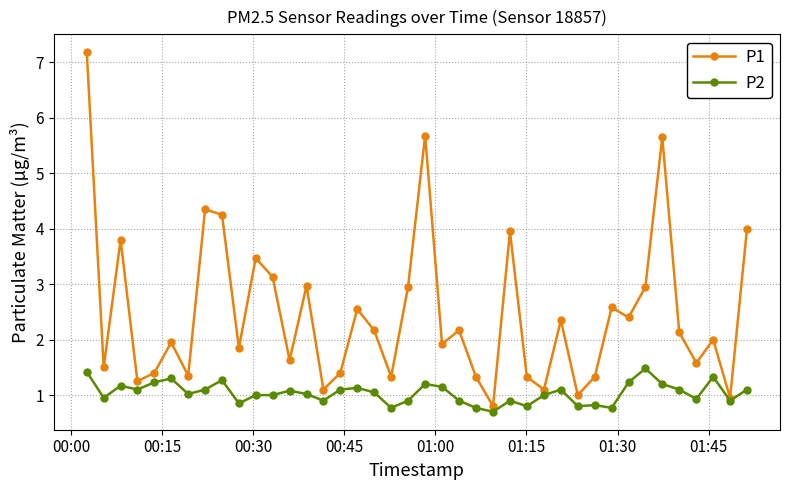

What is the minimum value for P1?

0.8